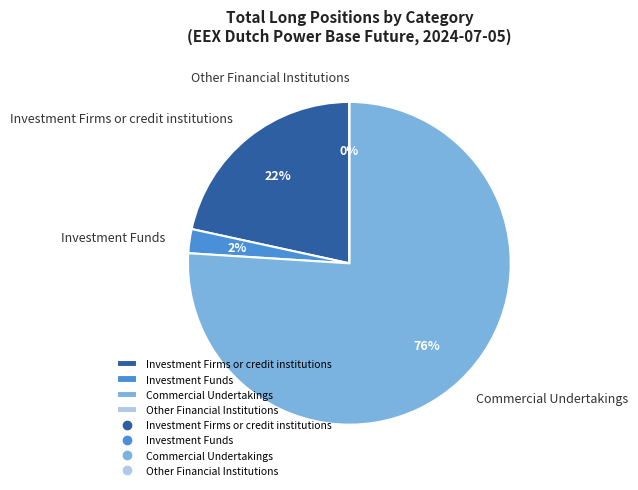

Is it true that Investment Firms or credit institutions is 15% of the pie?

False